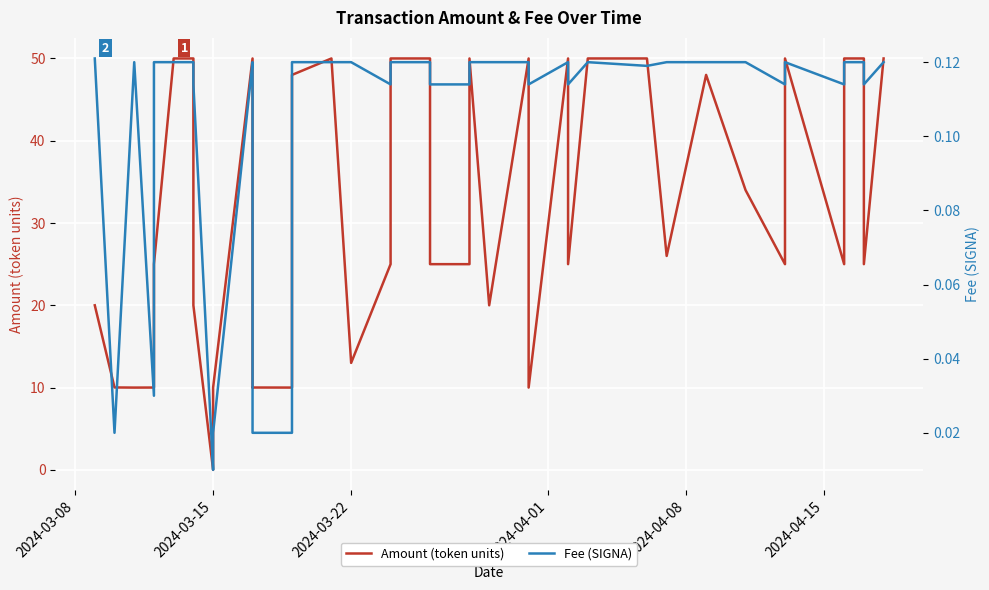

Reading left to right, what are all the values shown in this chart?

Amount (token units): 20.0	10.0	10.0	10.0	25.0	50.0	50.0	20.0	0.0	10.0	50.0	10.0	10.0	10.0	48.0	50.0	13.0	25.0	50.0	50.0	25.0	25.0	50.0	20.0	50.0	10.0	50.0	25.0	50.0	50.0	26.0	48.0	34.0	25.0	50.0	25.0	50.0	50.0	25.0	50.0
Fee (SIGNA): 0.1	0.0	0.1	0.0	0.1	0.1	0.1	0.1	0.0	0.0	0.1	0.1	0.0	0.0	0.1	0.1	0.1	0.1	0.1	0.1	0.1	0.1	0.1	0.1	0.1	0.1	0.1	0.1	0.1	0.1	0.1	0.1	0.1	0.1	0.1	0.1	0.1	0.1	0.1	0.1